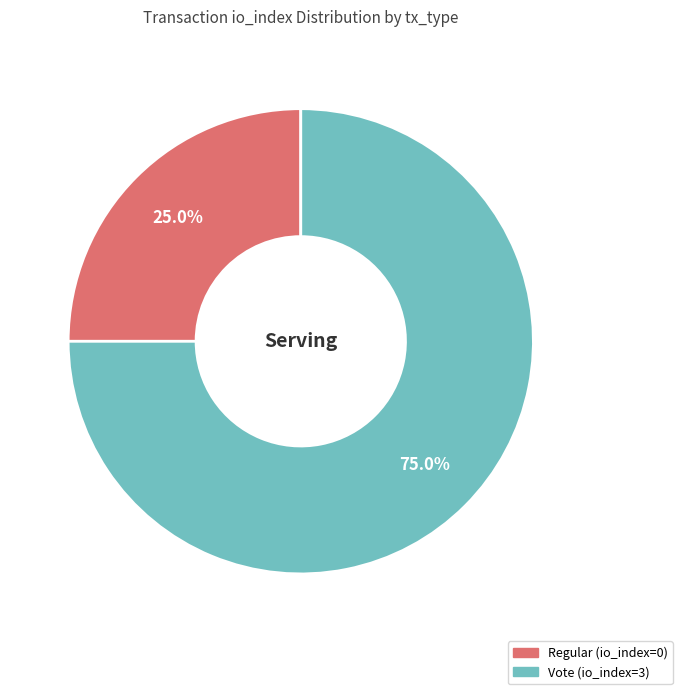

How many slices are in this pie chart?

2